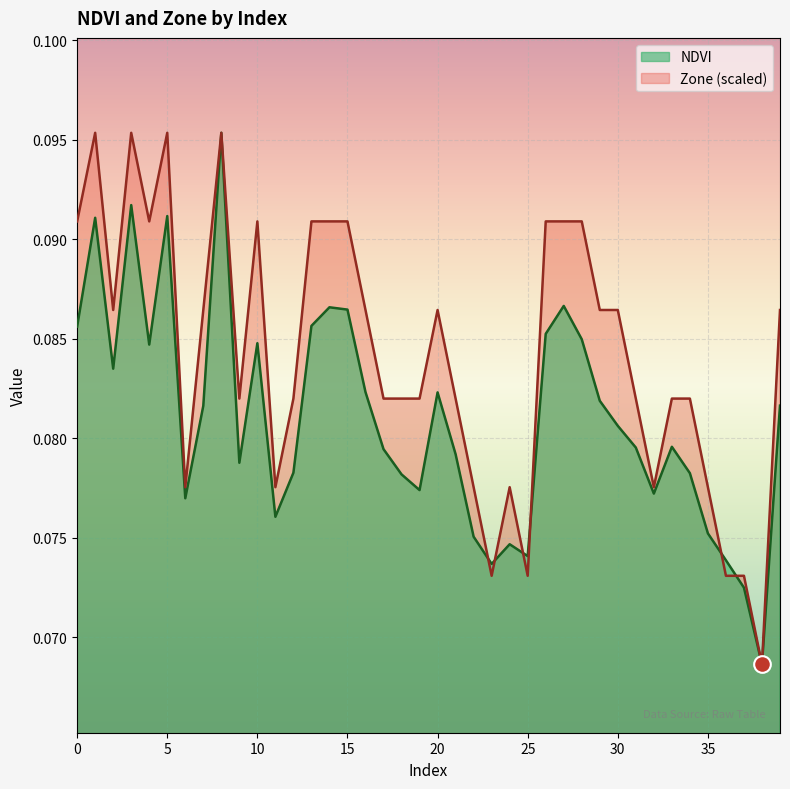

What is the sum of all NDVI values?

3.2